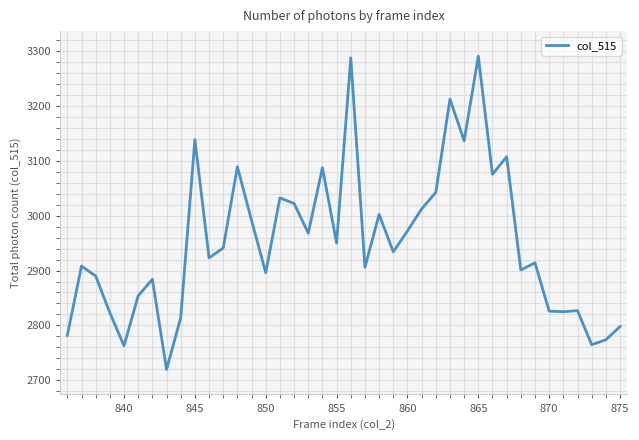

What is the smallest value displayed?

2720